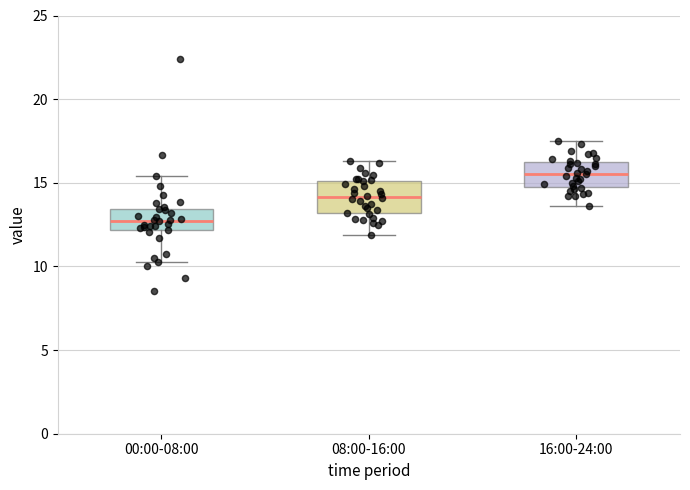

Reading left to right, transcribe this box plot: for each box, give where its median line is, the range the box spans, and where its two whiskers end, as read against the y-axis. The values are not printed on the chart, so give them approximately, as read against the axis.

00:00-08:00: median 12.5, box 12.0 to 13.5, whiskers 10.5 to 15.5
08:00-16:00: median 14.0, box 13.0 to 15.0, whiskers 12.0 to 16.5
16:00-24:00: median 15.5, box 15.0 to 16.0, whiskers 13.5 to 17.5